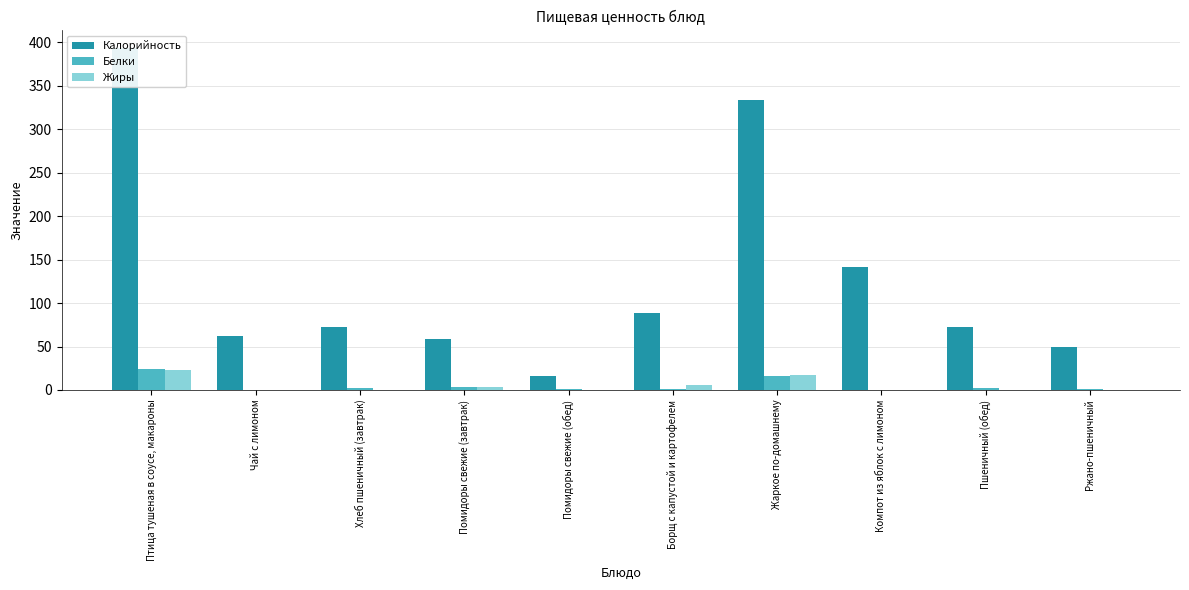

Reading right to left, extract all data points from this chart.

Калорийность: Ржано-пшеничный=49.9	Пшеничный (обед)=72.6	Компот из яблок с лимоном=142.0	Жаркое по-домашнему=334.1	Борщ с капустой и картофелем=88.9	Помидоры свежие (обед)=16.0	Помидоры свежие (завтрак)=58.9	Хлеб пшеничный (завтрак)=72.6	Чай с лимоном=61.6	Птица тушеная в соусе, макароны=394.1
Белки: Ржано-пшеничный=1.1	Пшеничный (обед)=2.4	Компот из яблок с лимоном=0.3	Жаркое по-домашнему=16.5	Борщ с капустой и картофелем=1.5	Помидоры свежие (обед)=1.1	Помидоры свежие (завтрак)=3.8	Хлеб пшеничный (завтрак)=2.4	Чай с лимоном=0.1	Птица тушеная в соусе, макароны=24.6
Жиры: Ржано-пшеничный=0.4	Пшеничный (обед)=0.3	Компот из яблок с лимоном=0.0	Жаркое по-домашнему=17.3	Борщ с капустой и картофелем=5.3	Помидоры свежие (обед)=0.1	Помидоры свежие (завтрак)=3.0	Хлеб пшеничный (завтрак)=0.3	Чай с лимоном=0.0	Птица тушеная в соусе, макароны=22.5